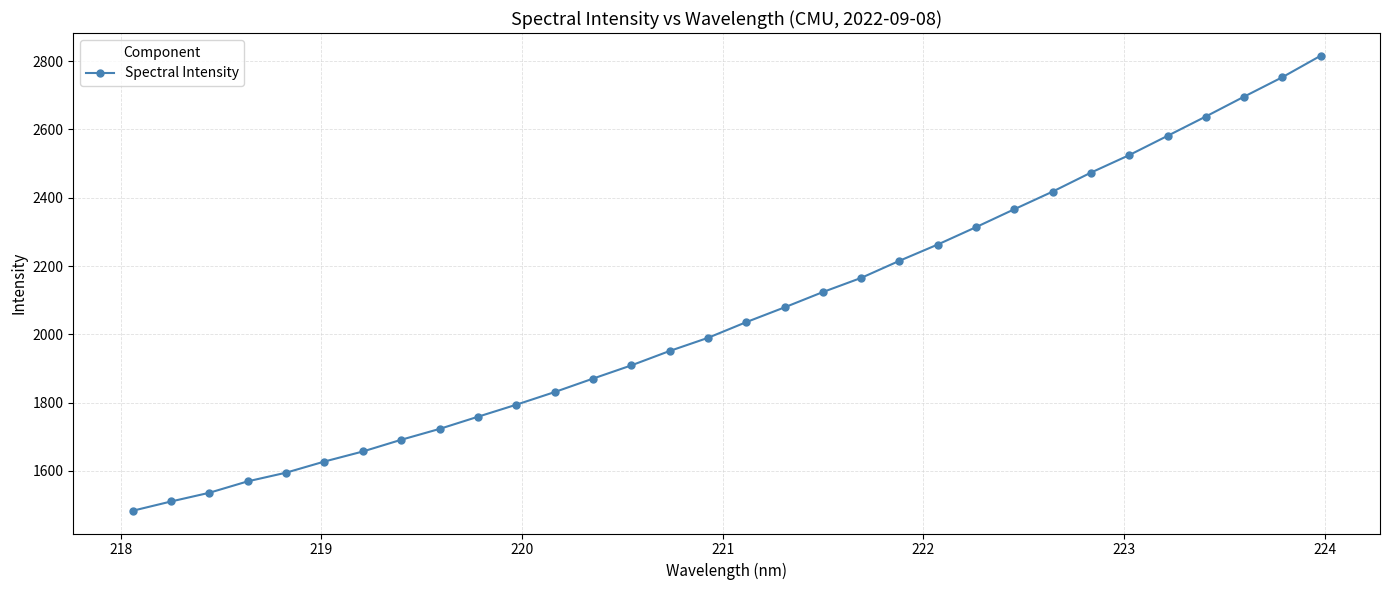

How many categories are shown in the chart?

32